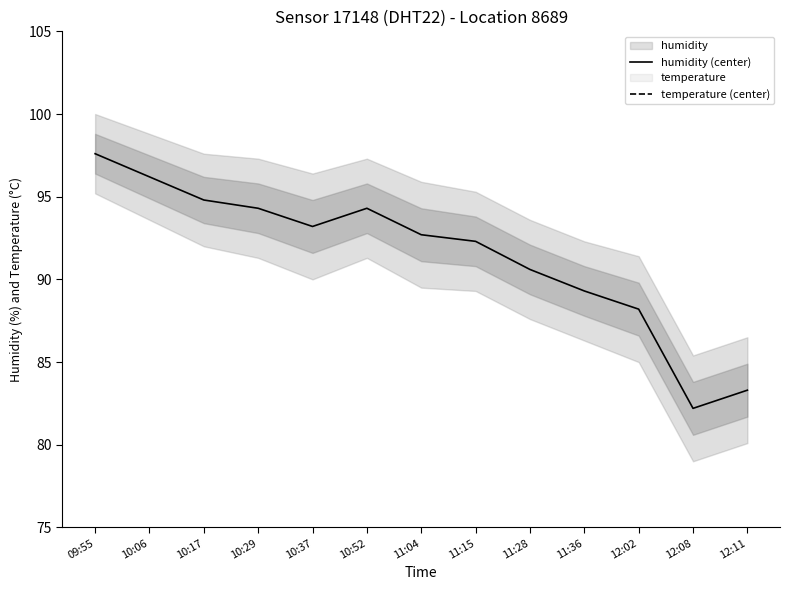

Reading right to left, transcribe all the data shown in this chart.

humidity (center): 12:11=83.3	12:08=82.2	12:02=88.2	11:36=89.3	11:28=90.6	11:15=92.3	11:04=92.7	10:52=94.3	10:37=93.2	10:29=94.3	10:17=94.8	10:06=96.2	09:55=97.6
temperature (center): 12:11=9.0	12:08=8.9	12:02=8.2	11:36=7.5	11:28=7.4	11:15=6.5	11:04=6.4	10:52=6.4	10:37=6.7	10:29=6.7	10:17=6.3	10:06=5.7	09:55=5.6